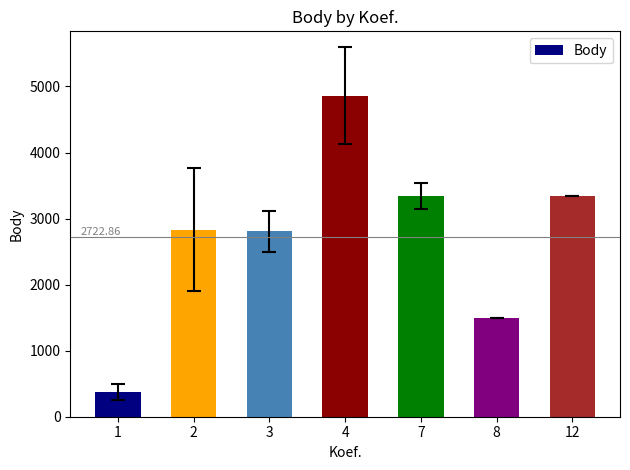

The chart shows a value of 5715 at 7. True or false?

False